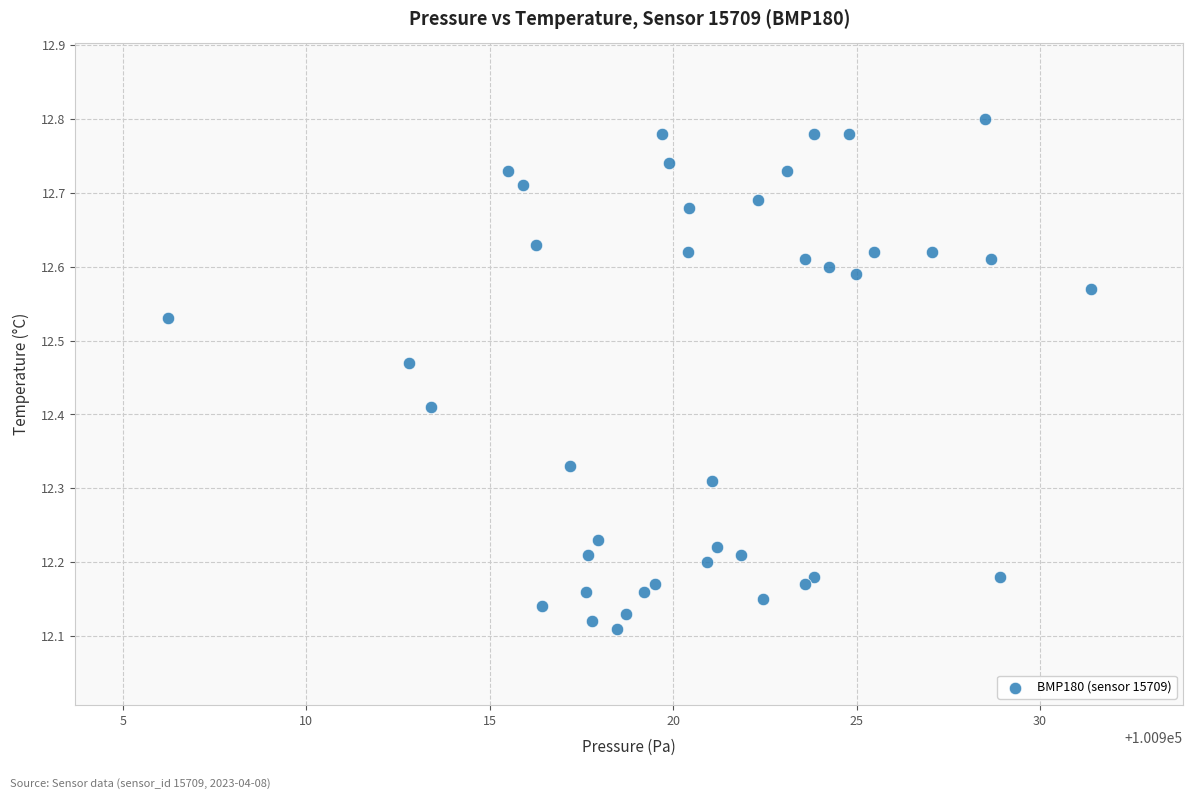

What is the range of Y values (max minus min)?

0.7